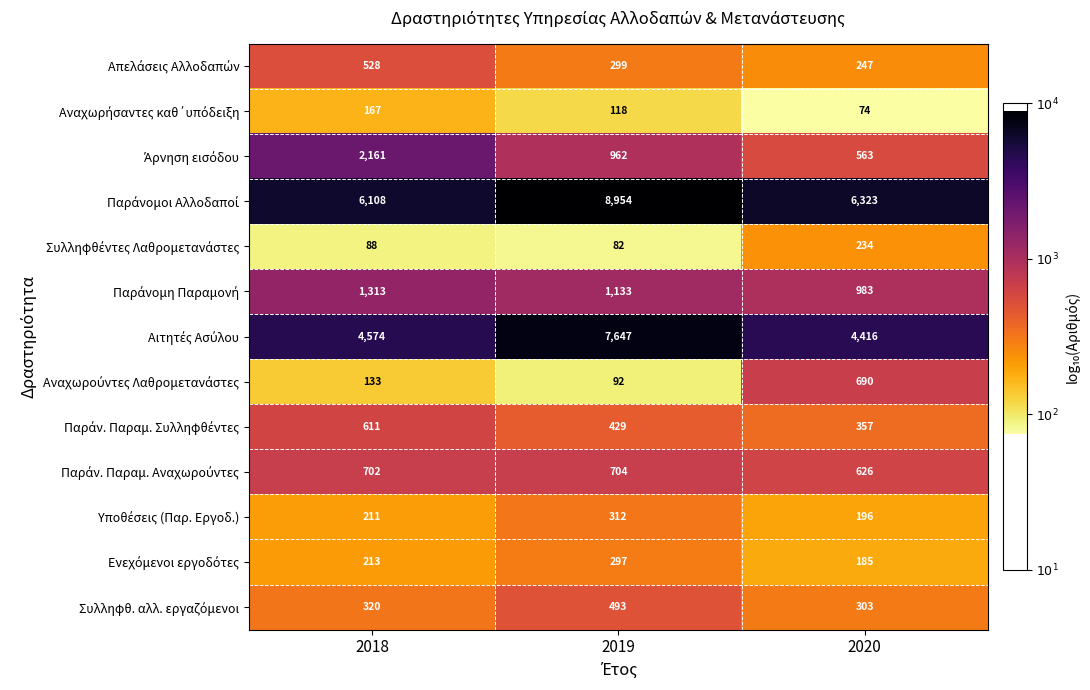

What is the total value across all series at 2020?

15197